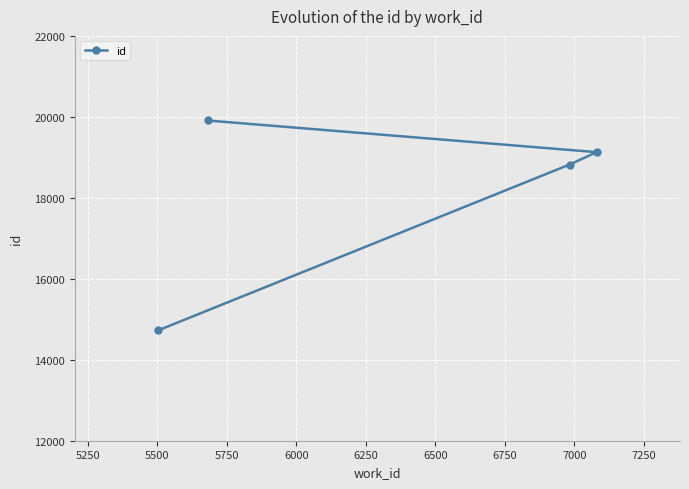

What is the sum of all values?

72586